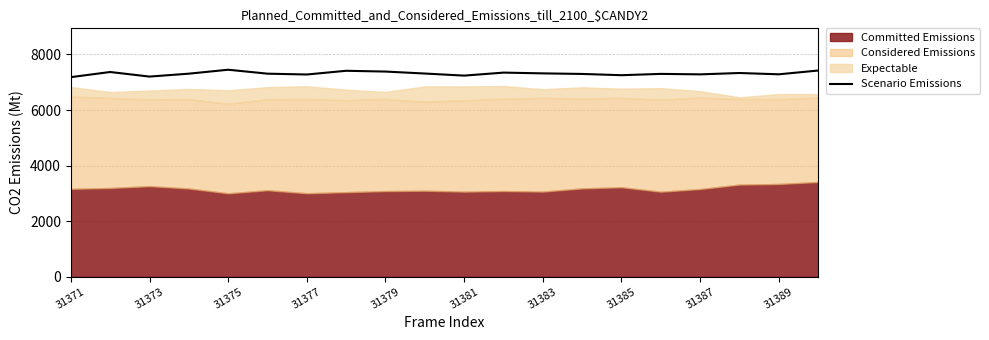

True or false: Scenario Emissions has a value of 1502 at 31371.

False